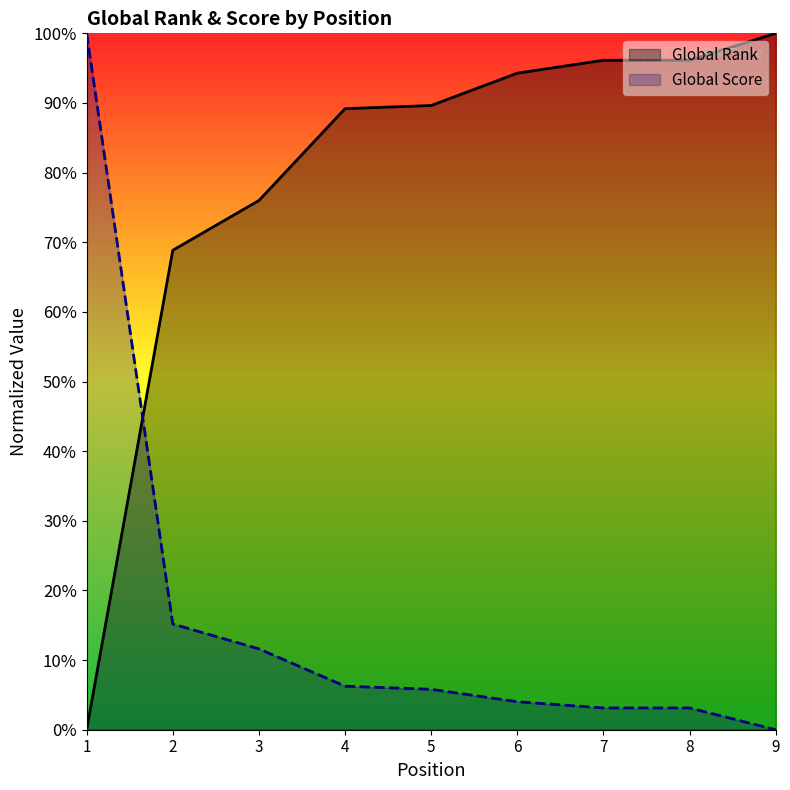

At 3, list the series in order from largest to smallest.

Global Rank, Global Score